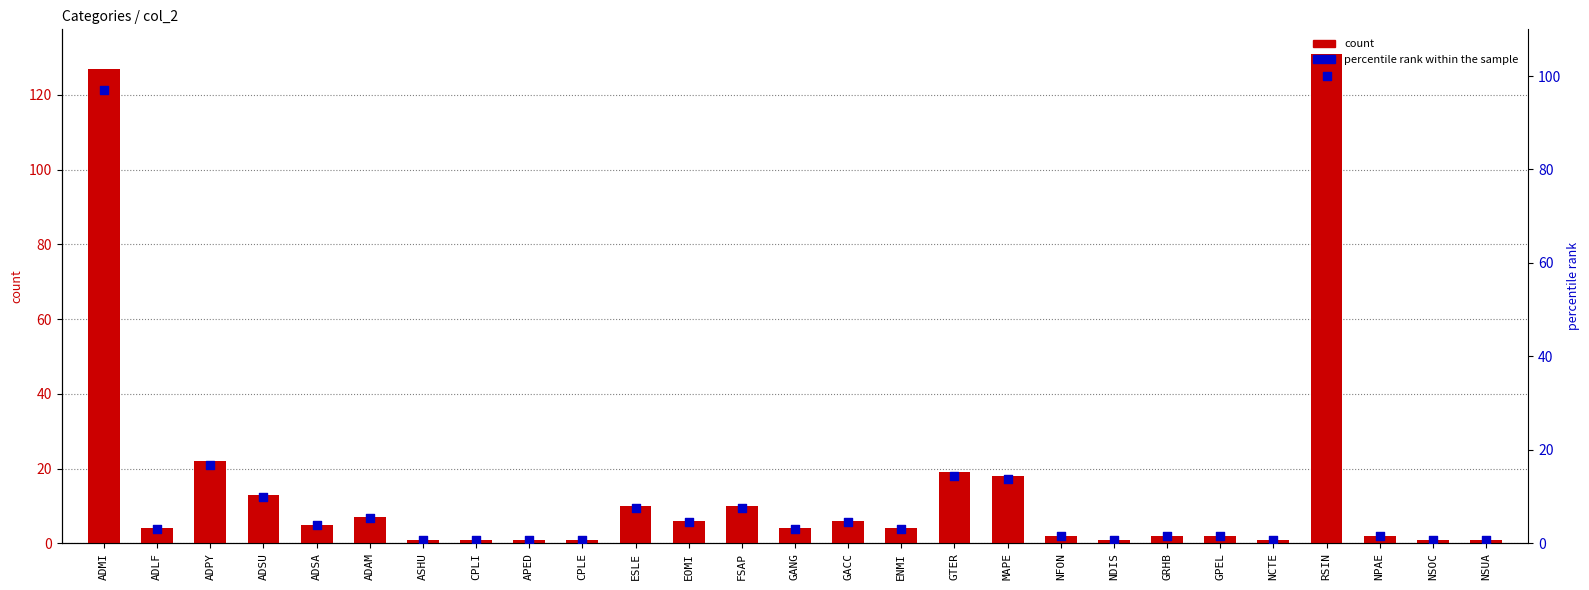

At which category is the sum across all series the highest?

RSIN